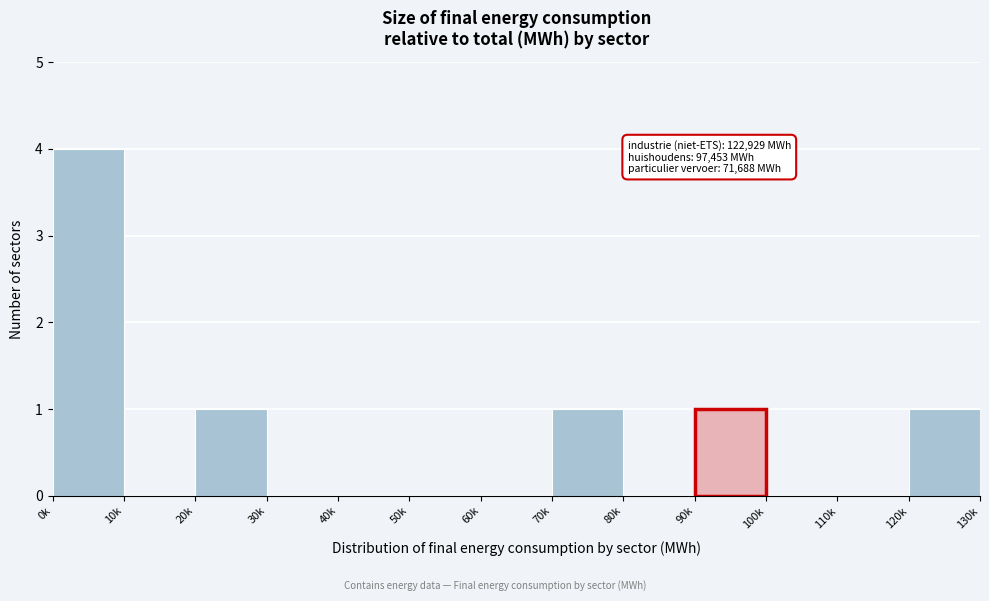

Reading right to left, list all the values displayed in this chart.

120k=1	110k=0	100k=0	90k=1	80k=0	70k=1	60k=0	50k=0	40k=0	30k=0	20k=1	10k=0	0k=4